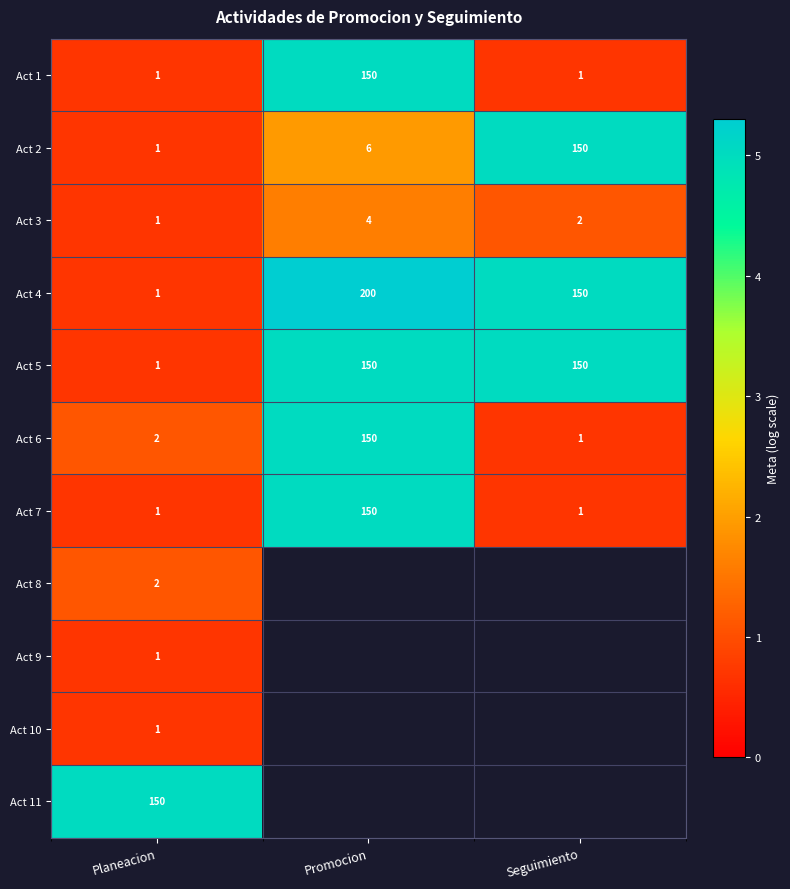

At which label is Act 6 closest to 75?

Planeacion